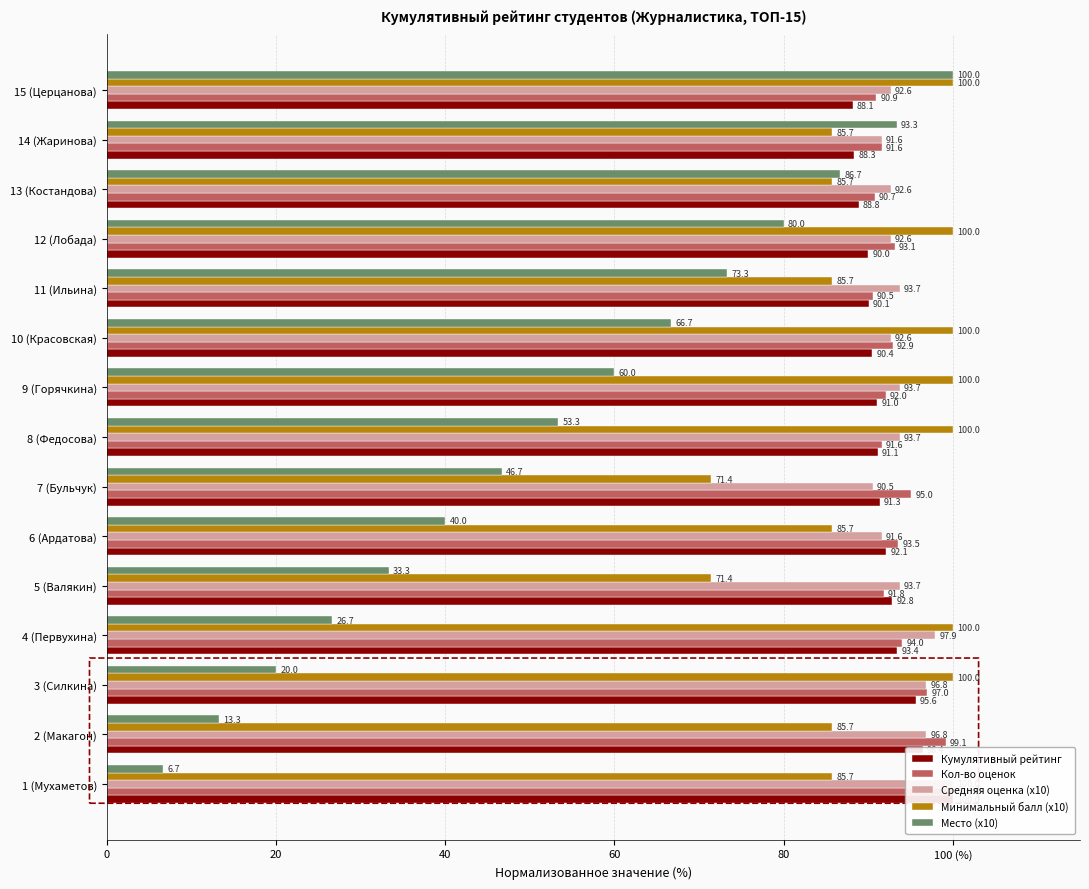

What is the difference between the maximum and minimum values in the Средняя оценка (x10) series?

9.5